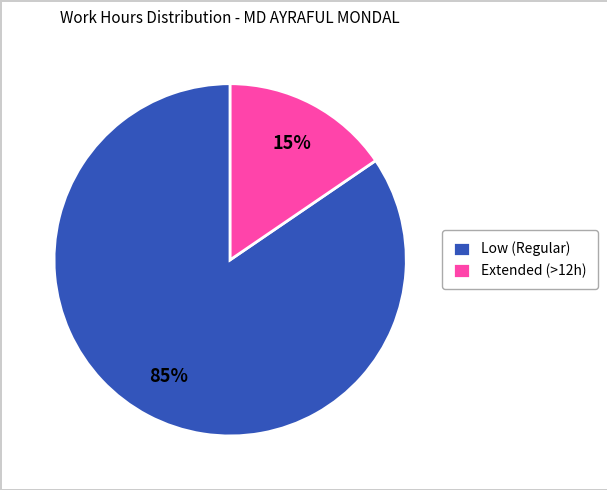

How many slices are in this pie chart?

2